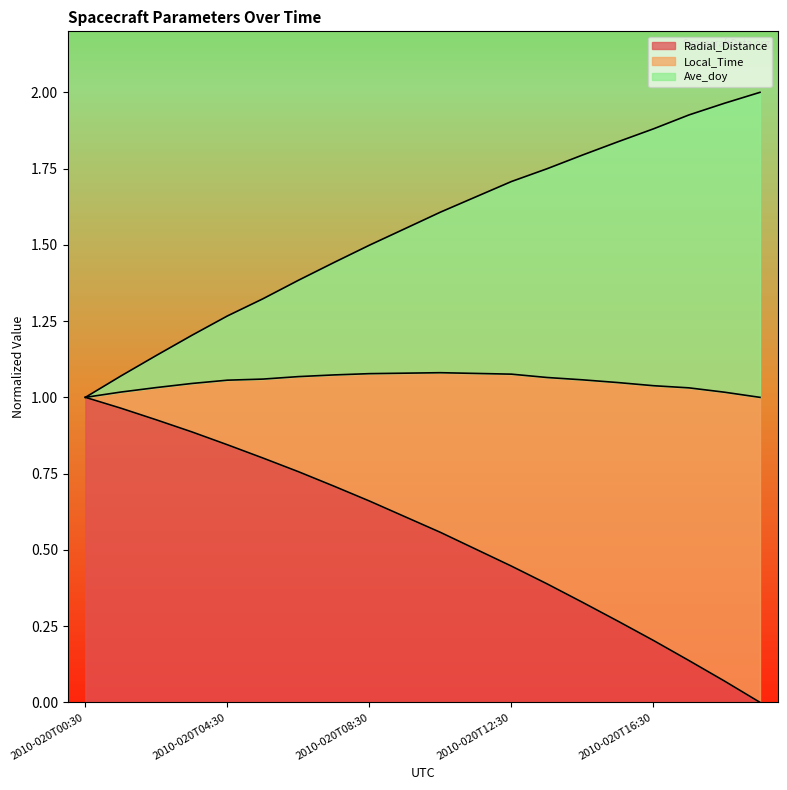

Is it true that Radial_Distance equals 1.0 at 2010-020T00:30?

True